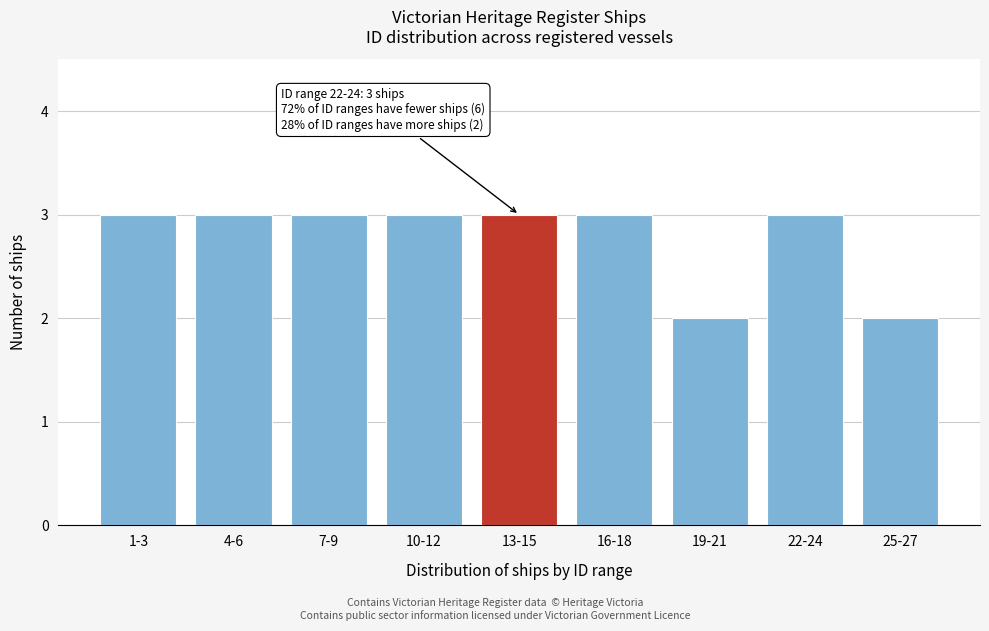

Reading left to right, what are all the values shown in this chart?

3	3	3	3	3	3	2	3	2